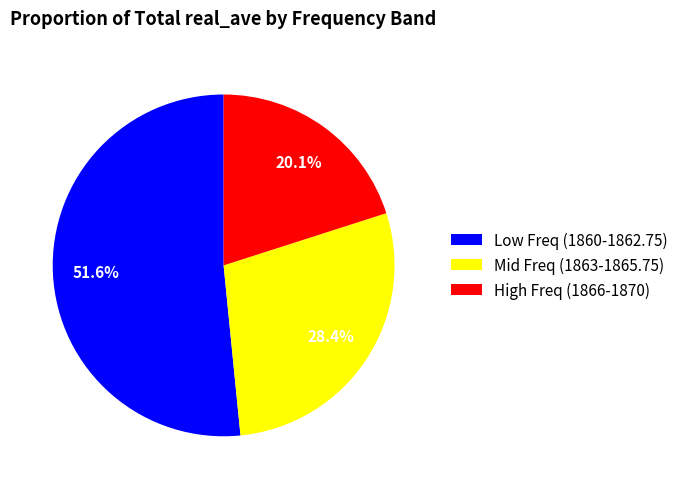

Which slice is the largest?

Low Freq (1860-1862.75)